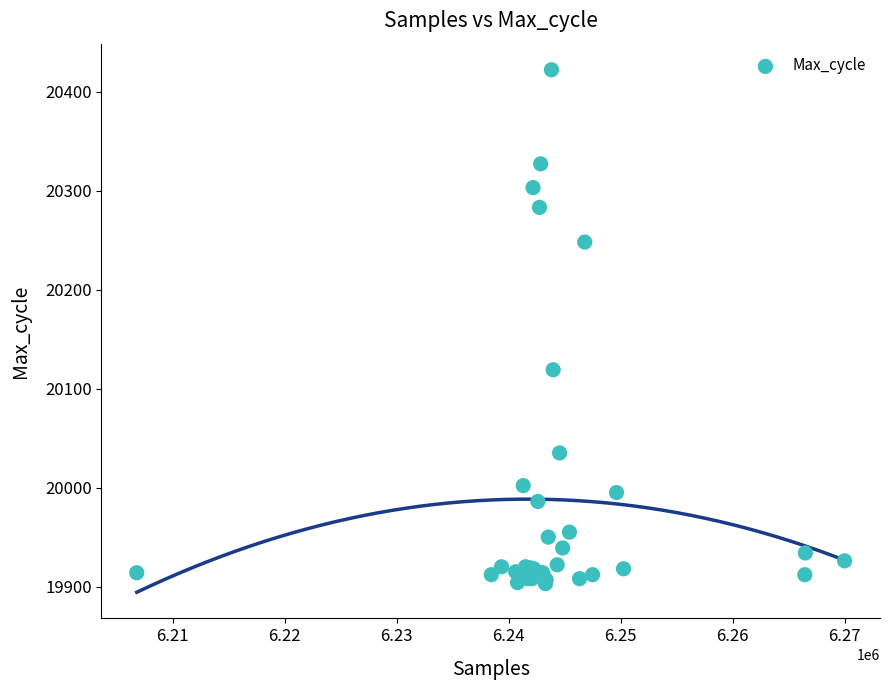

What Y value in the scatter plot is closest to 20162?

20119